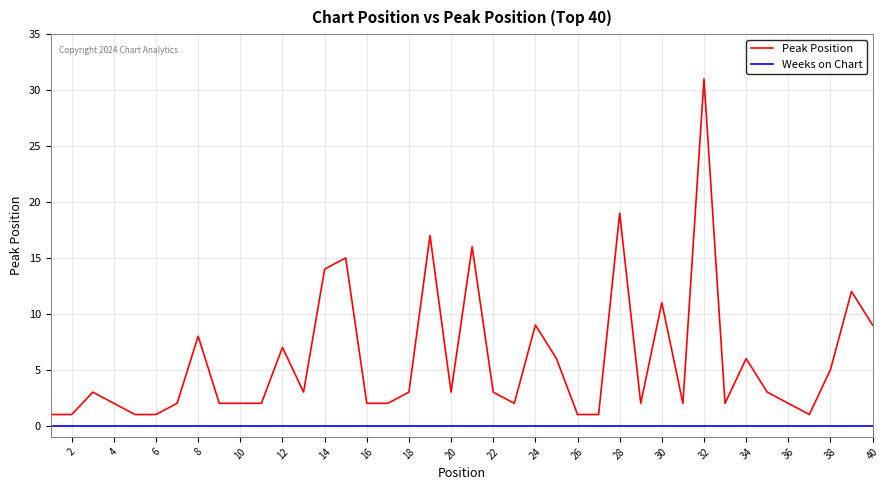

Which series has the largest range (max minus min)?

Peak Position